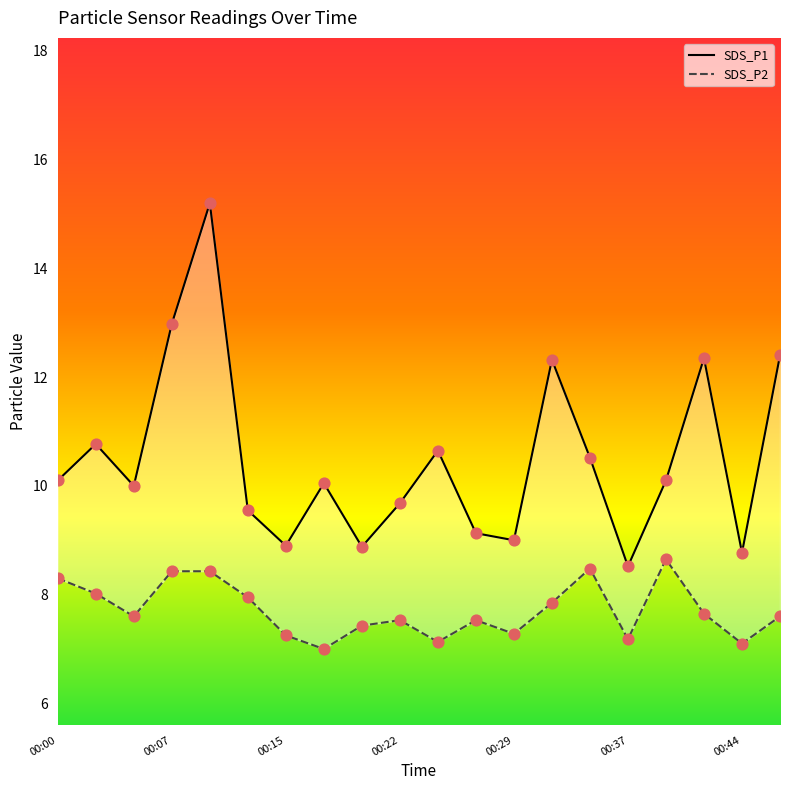

What is the total value across all series at 19?

20.0